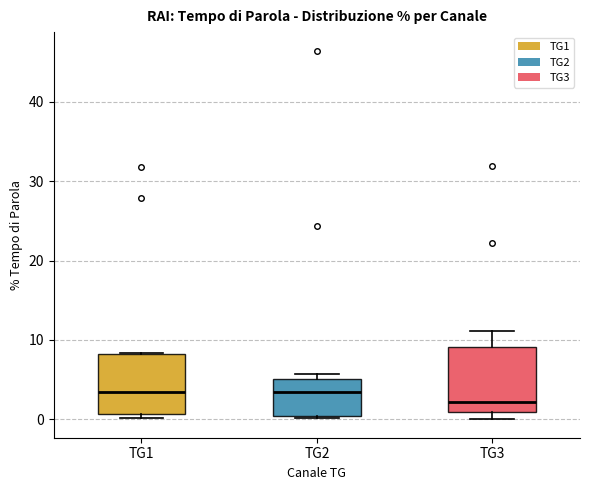

Where does the median line of the box for TG3 sit on the y-axis? The values are not printed on the chart, so give them approximately, as read against the axis.

2